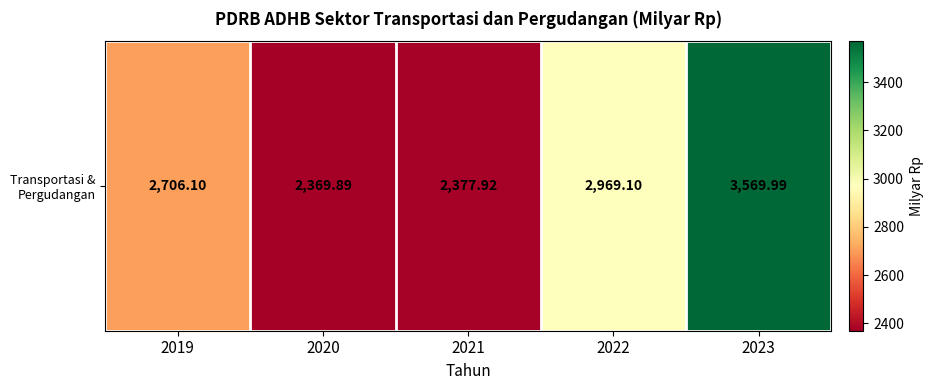

List the labels in order of value, largest first.

2023, 2022, 2019, 2021, 2020